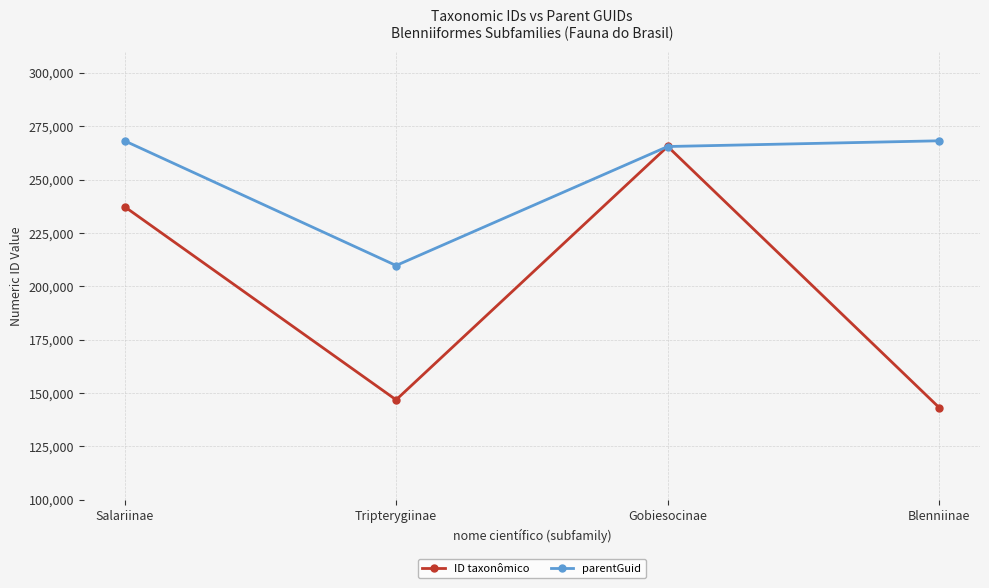

What value does the parentGuid series have at Blenniinae?

268130